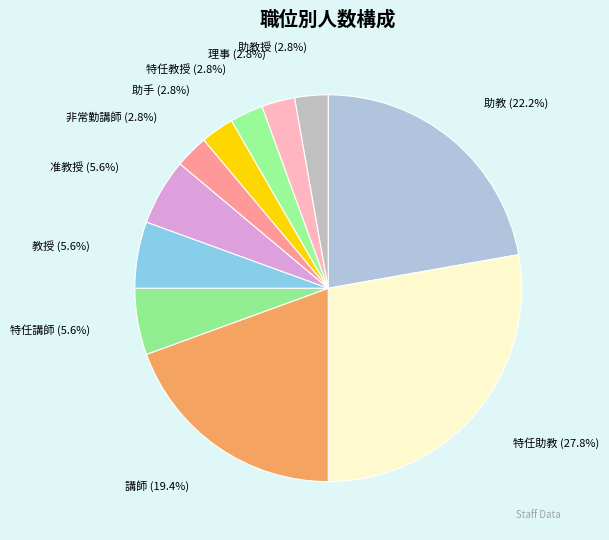

How many segments does this pie chart have?

11